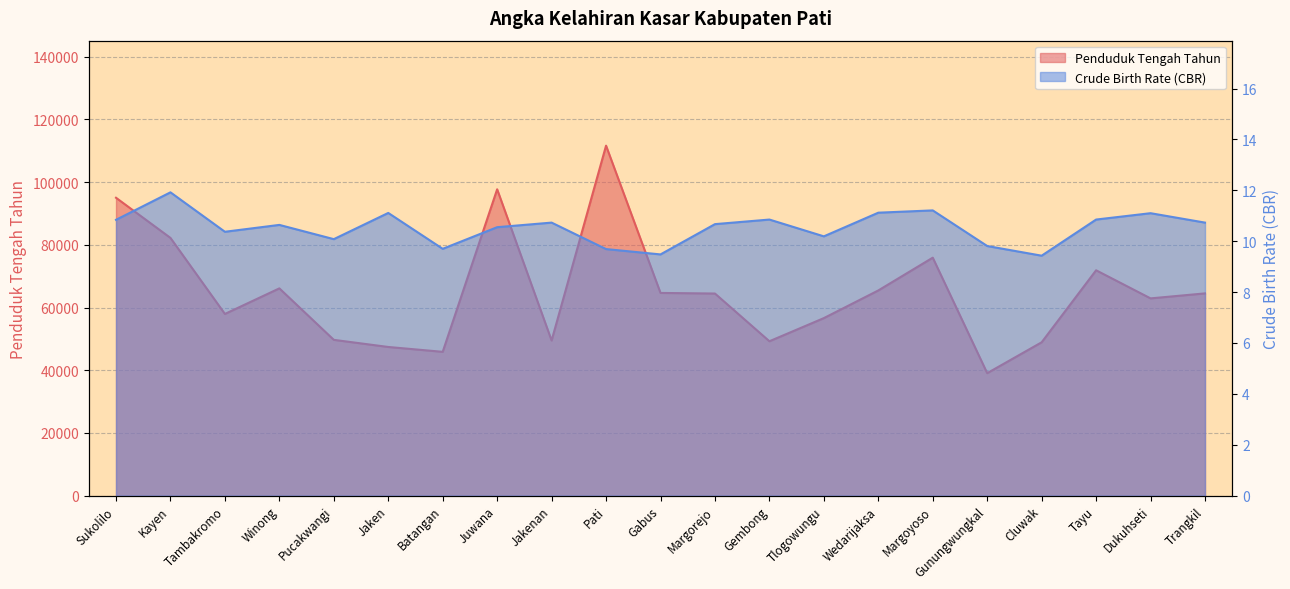

How many data points does each series have?

21